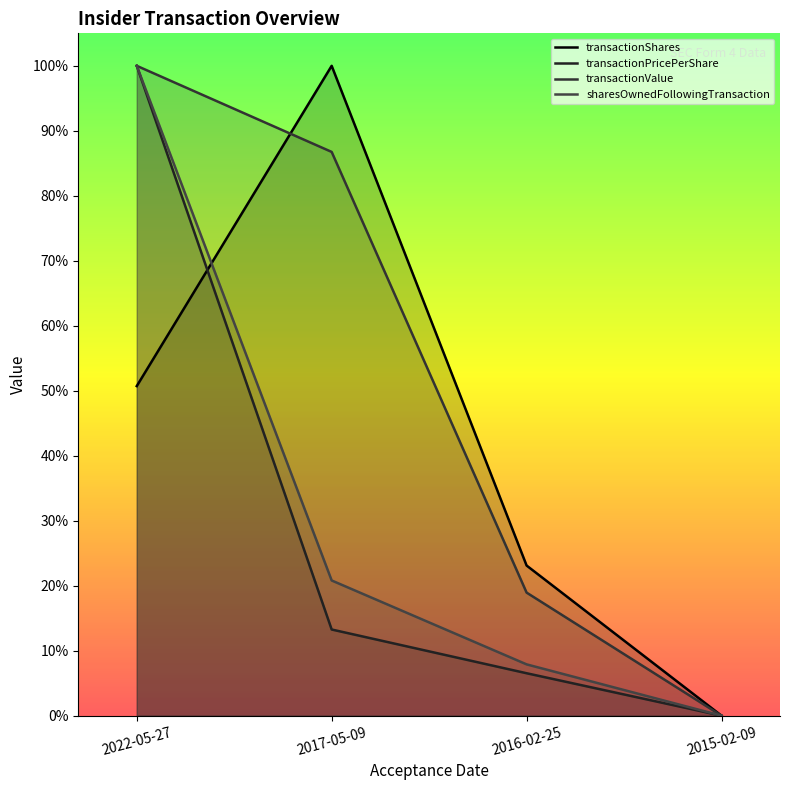

What is the sum of all transactionValue values?

2.1